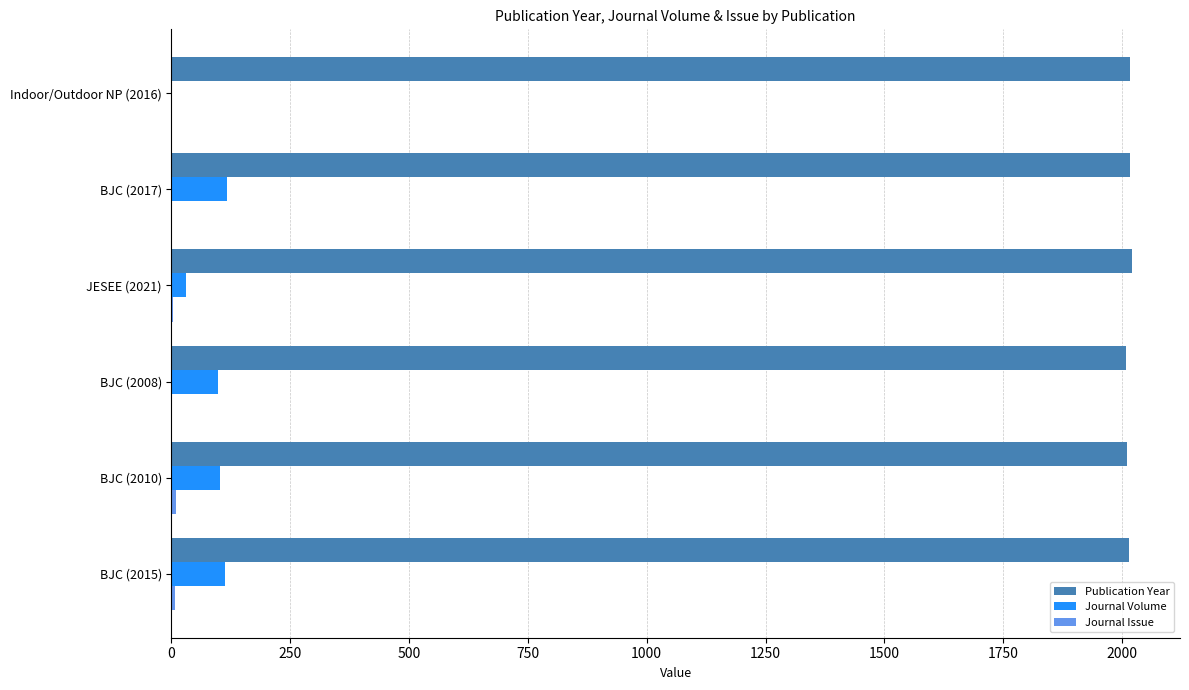

What is the sum of all Publication Year values?

12087